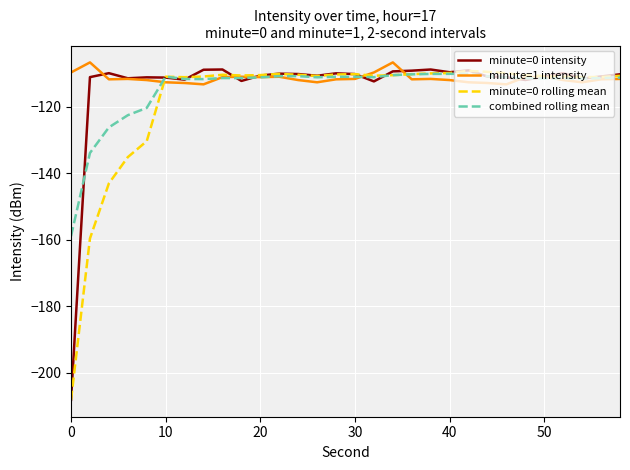

What are all the series names shown in the legend?

minute=0 intensity, minute=1 intensity, minute=0 rolling mean, combined rolling mean